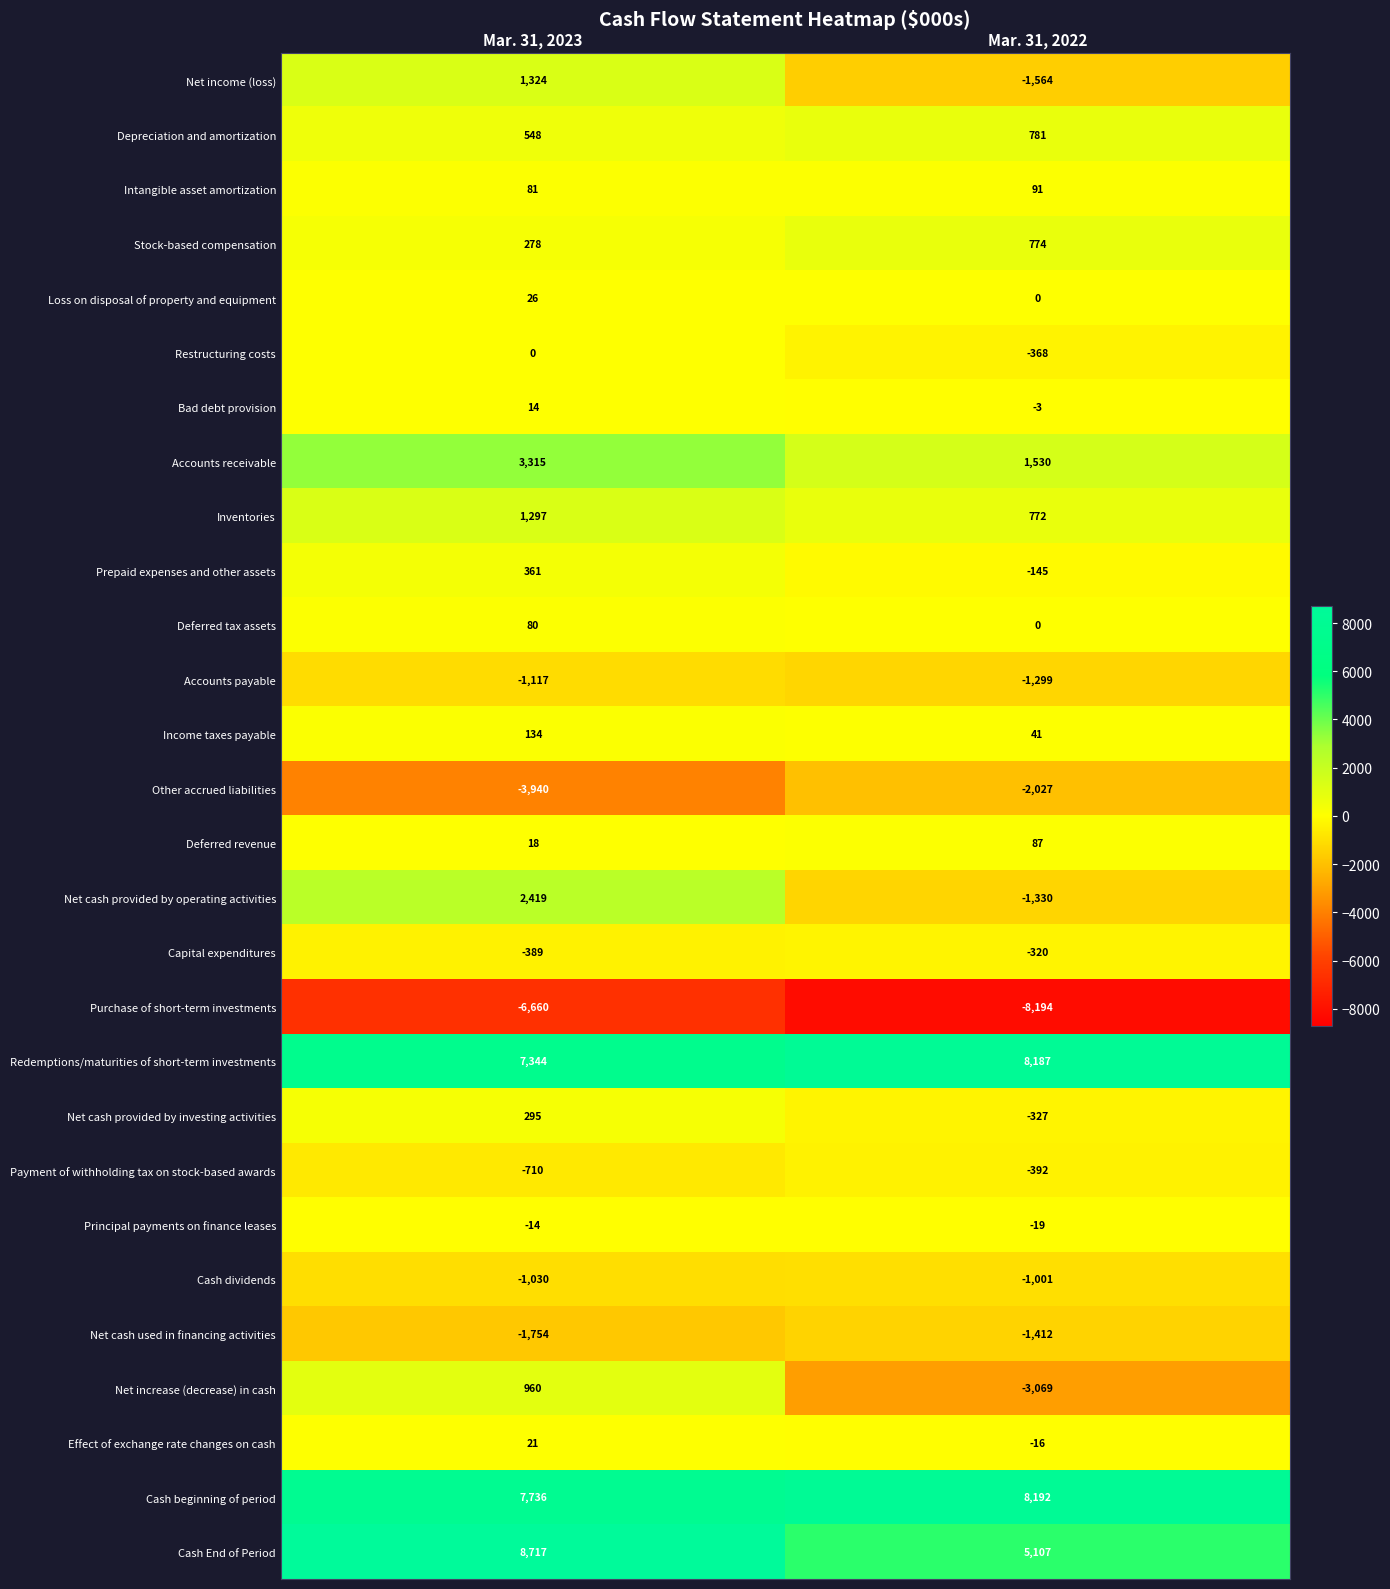

At which category does the chart reach its minimum across all series?

Mar. 31, 2022